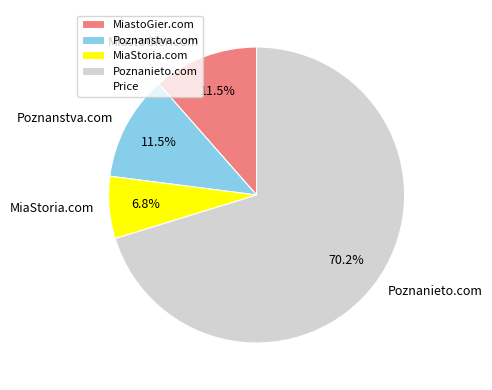

The MiastoGier.com slice represents 4% of the pie. True or false?

False